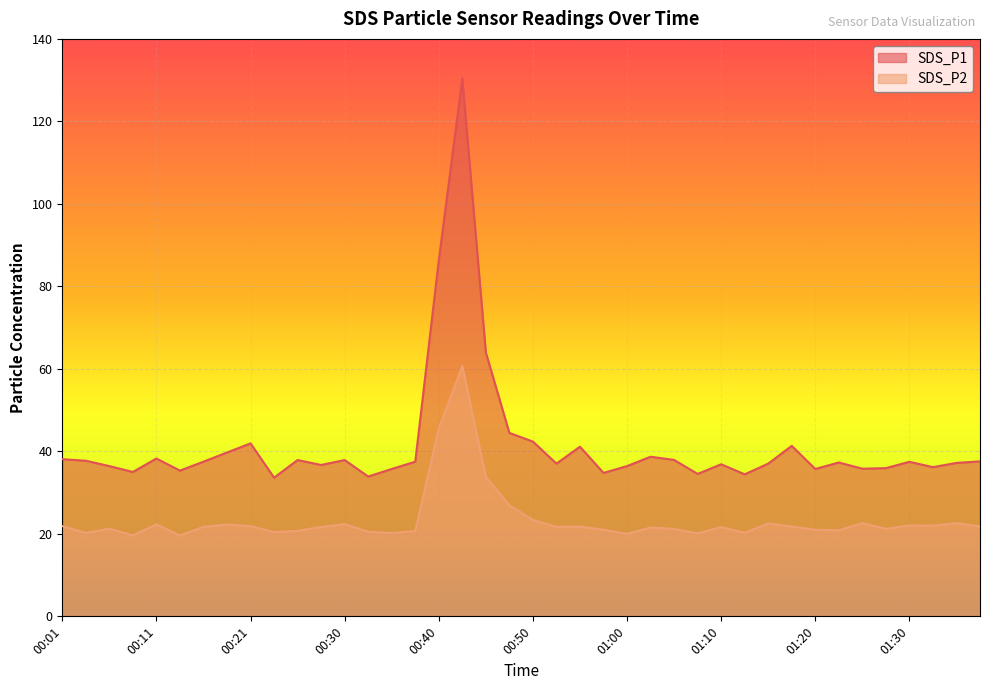

Which category has the highest value across all series?

00:43